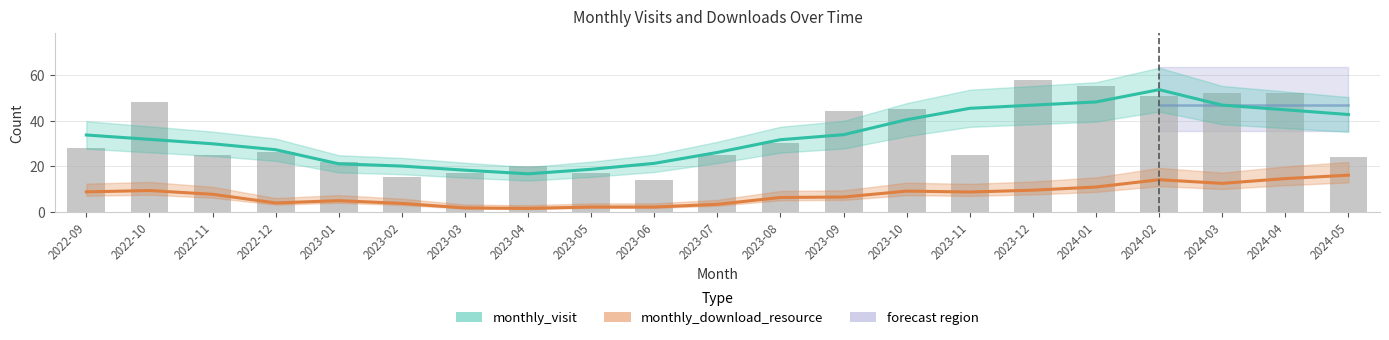

Is the value of monthly_download_resource at 2023-05 greater than the value of monthly_visit at 2023-11?

No